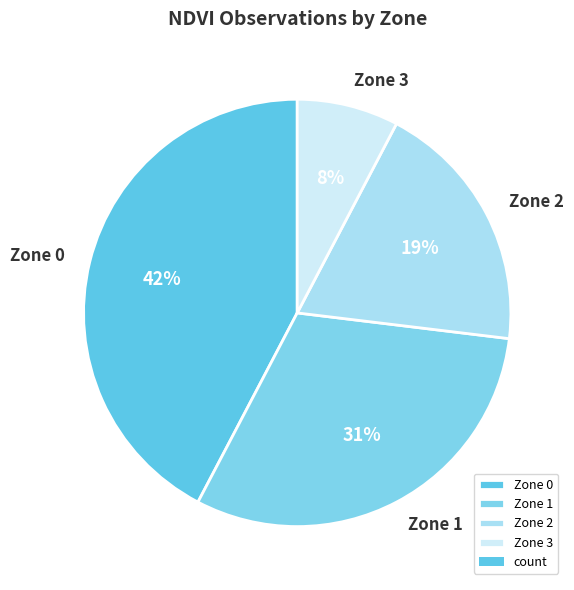

What is the largest slice in the pie chart?

Zone 0